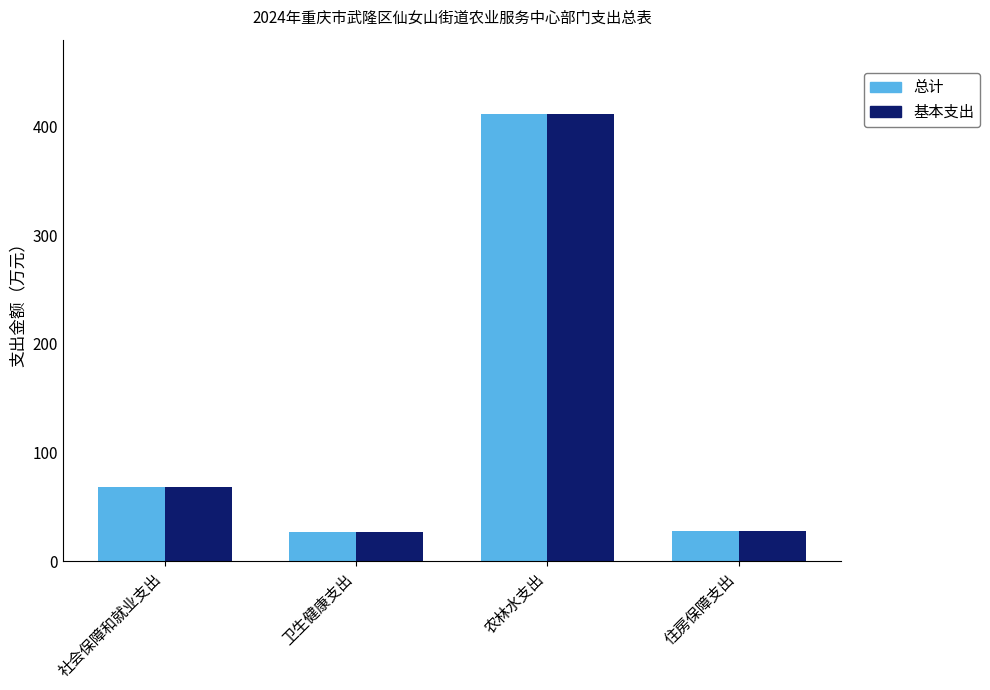

What is the minimum value shown in the chart?

27.2